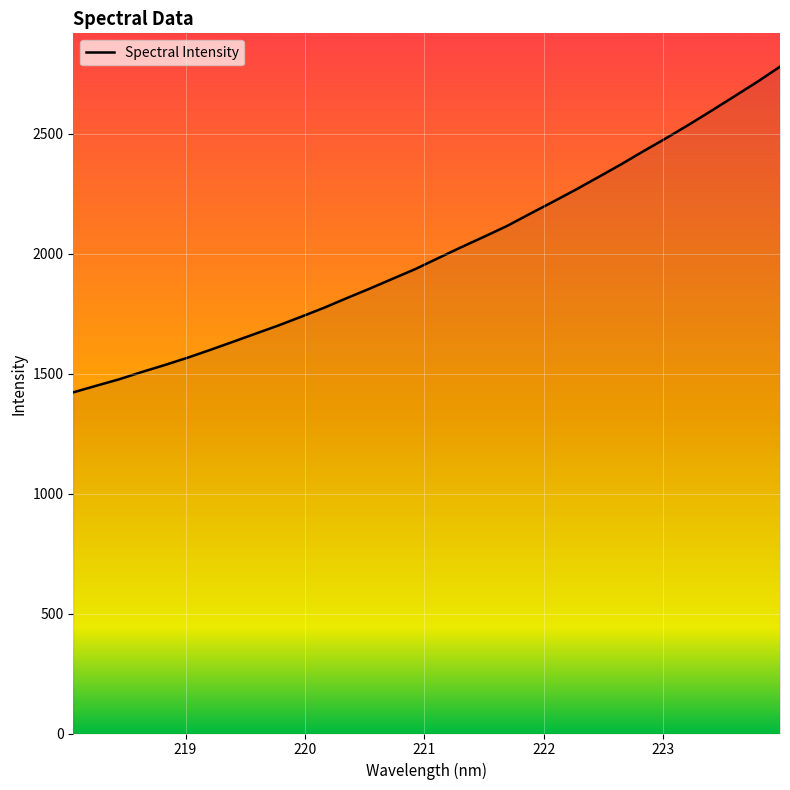

What is the difference between the maximum and minimum values?

1357.3